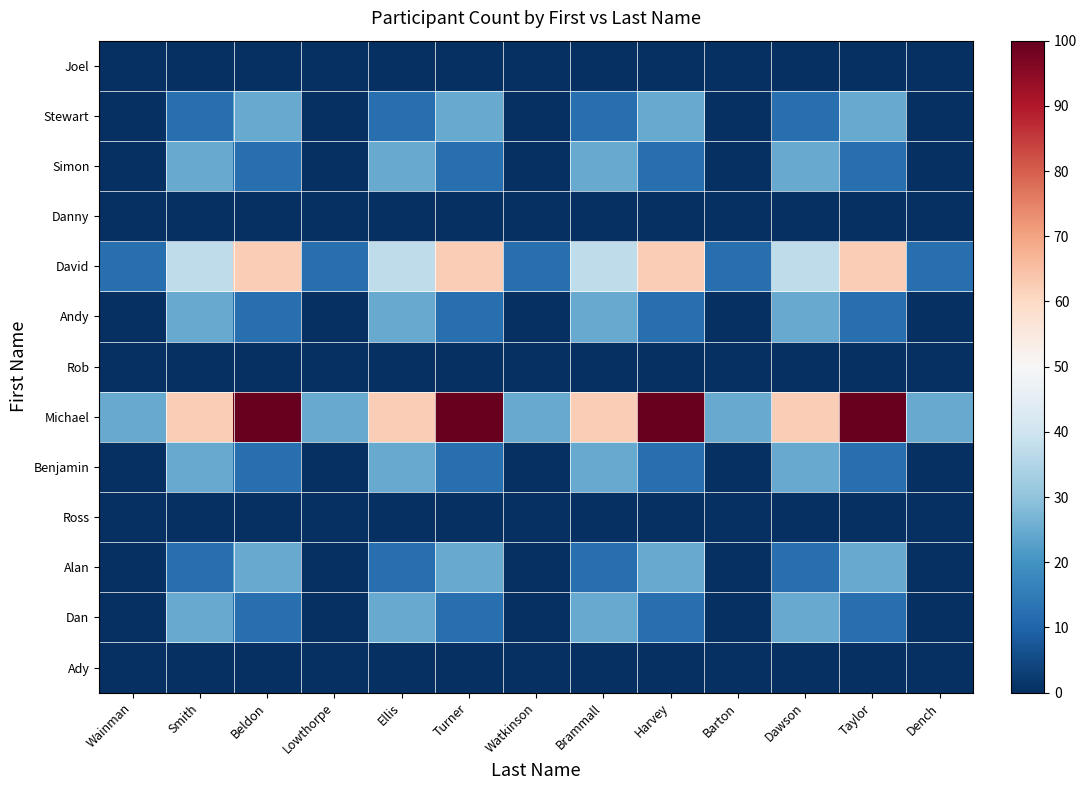

Which series has the largest range (max minus min)?

Michael